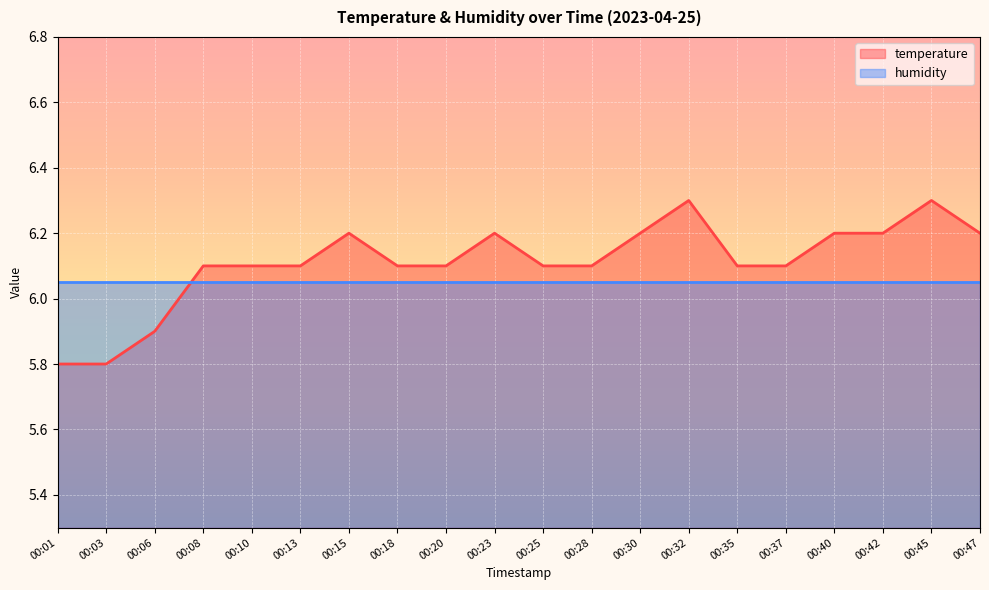

How many lines are shown in the chart?

2